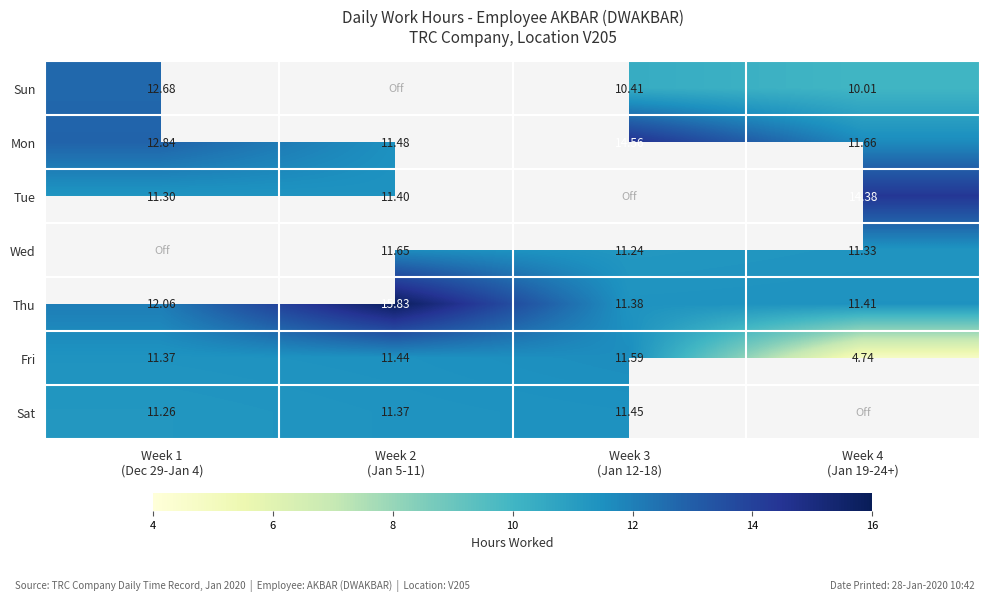

Rank the series by their maximum value, from lowest to highest.

Sat, Fri, Wed, Sun, Tue, Mon, Thu